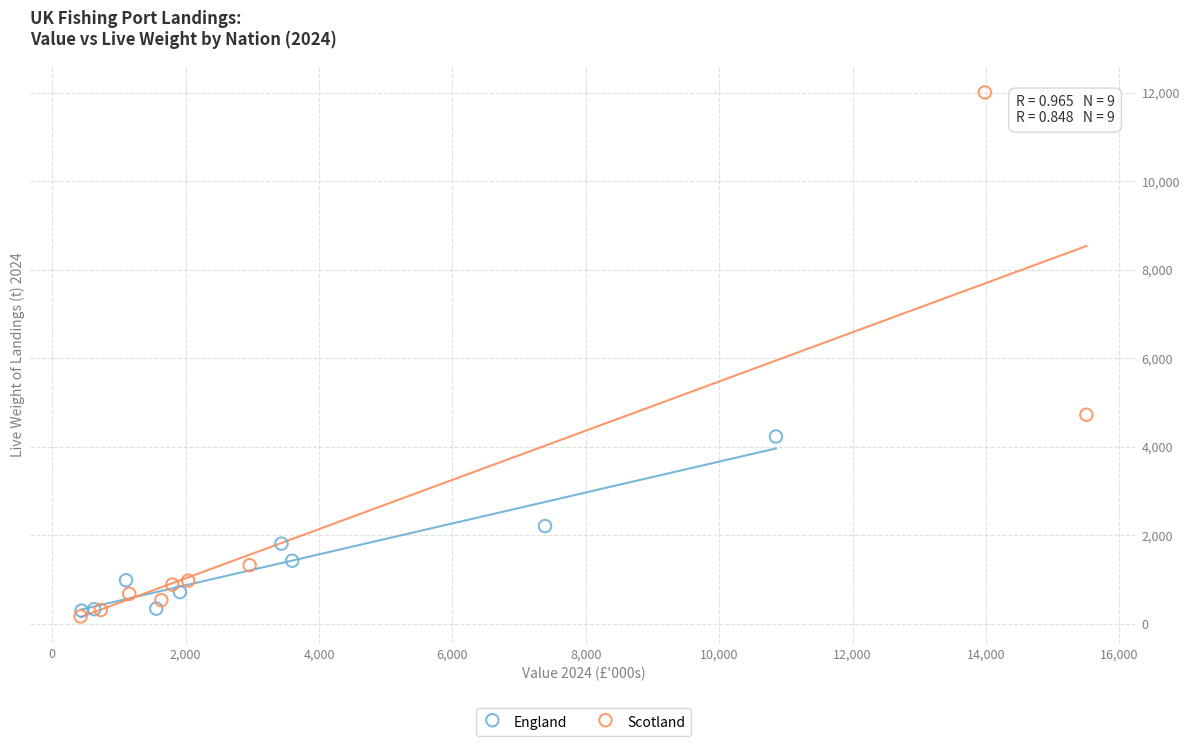

Which series has the widest spread of Y values?

Scotland